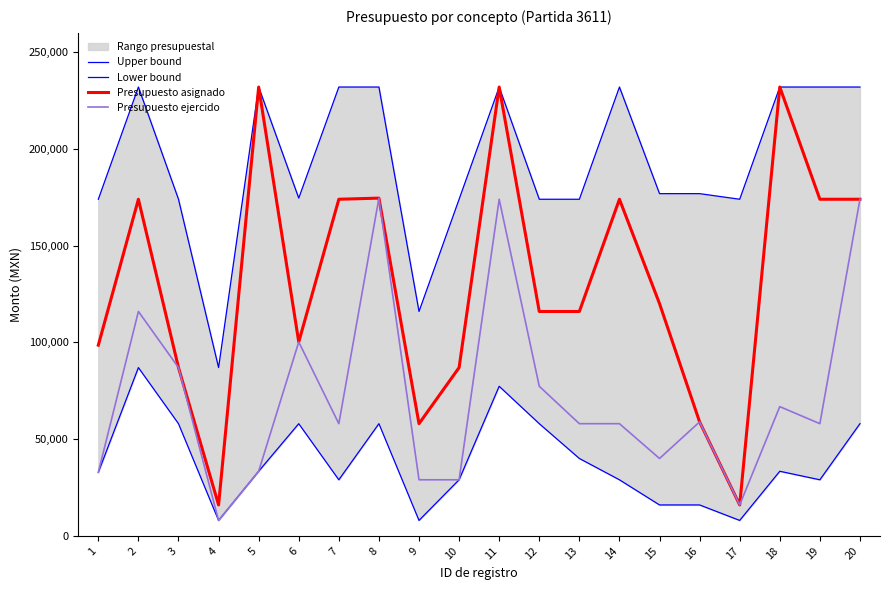

What is the difference between the maximum and minimum values in the Presupuesto ejercido series?

166580.0